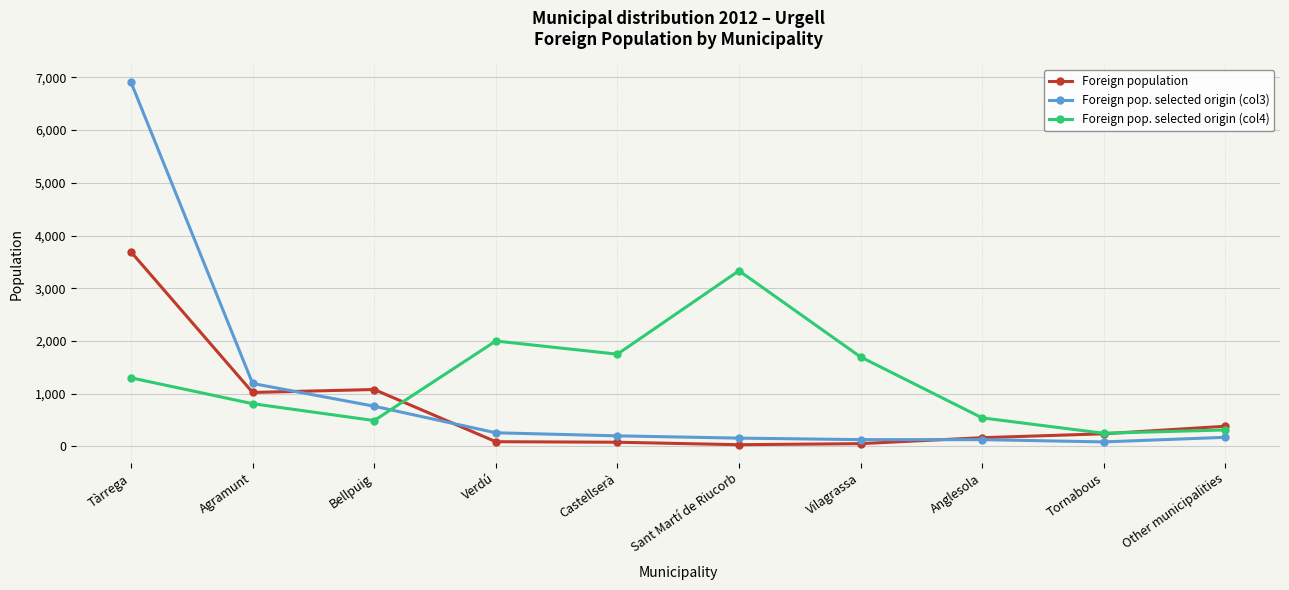

Where do Foreign population and Foreign pop. selected origin (col3) first cross each other?

Agramunt and Bellpuig